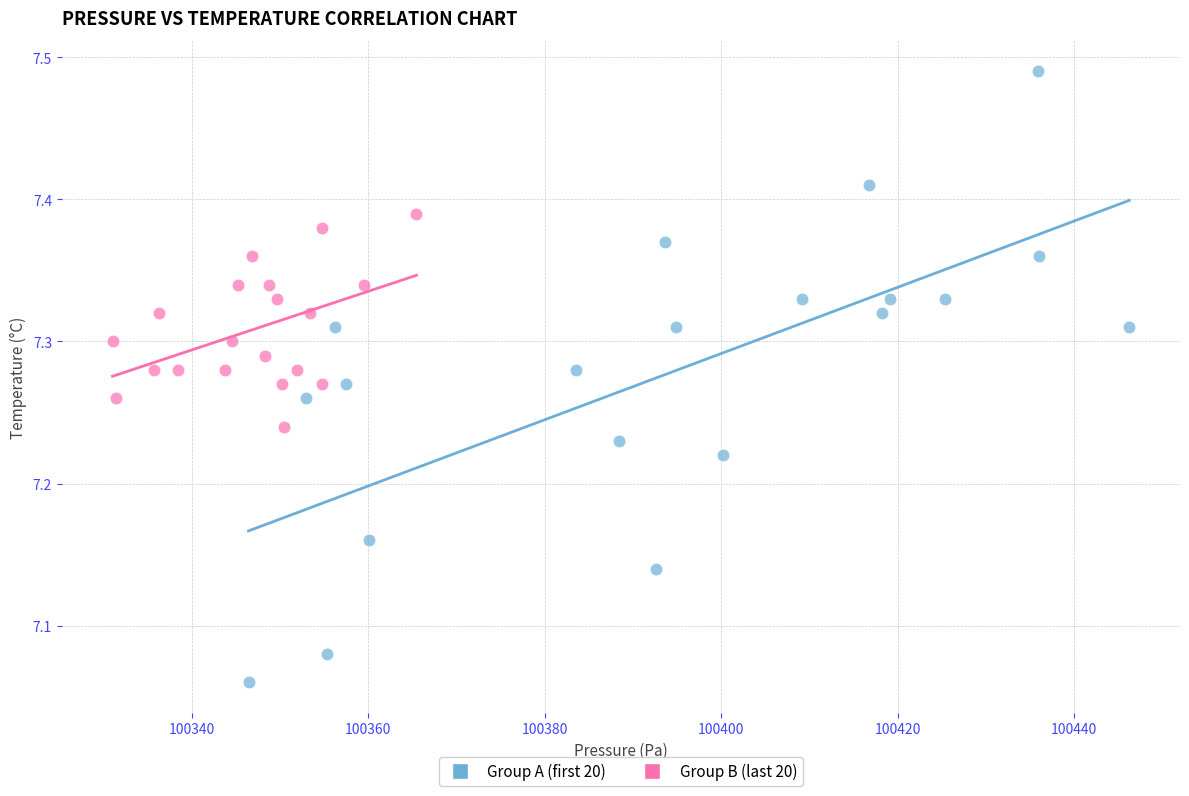

What are all the series names shown in the legend?

Group A (first 20), Group B (last 20)